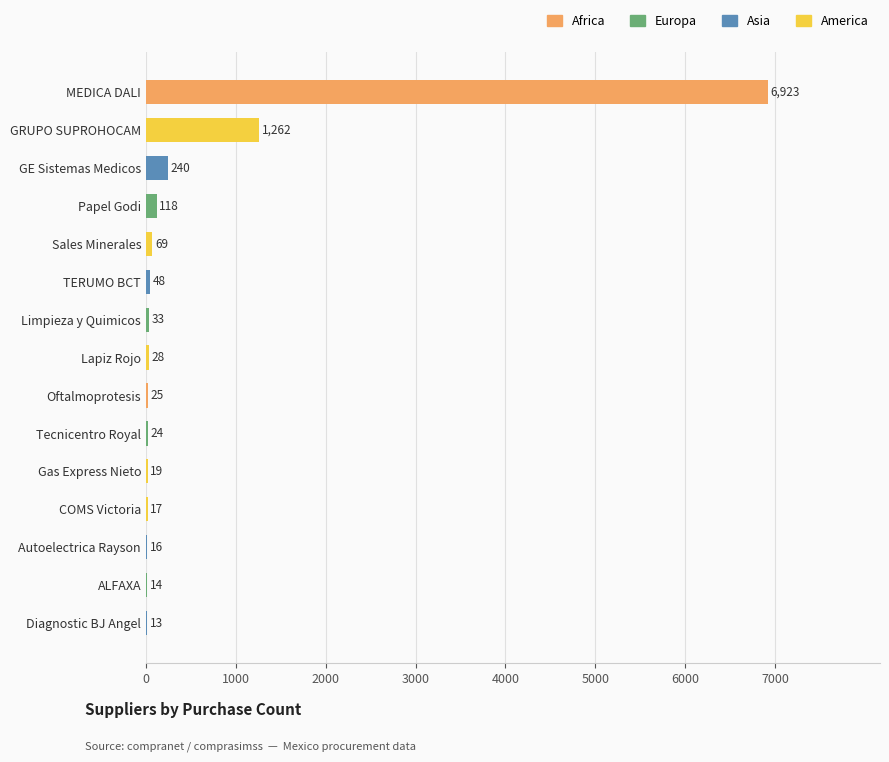

What is the ratio of the value at Diagnostic BJ Angel to the value at Tecnicentro Royal?

0.5